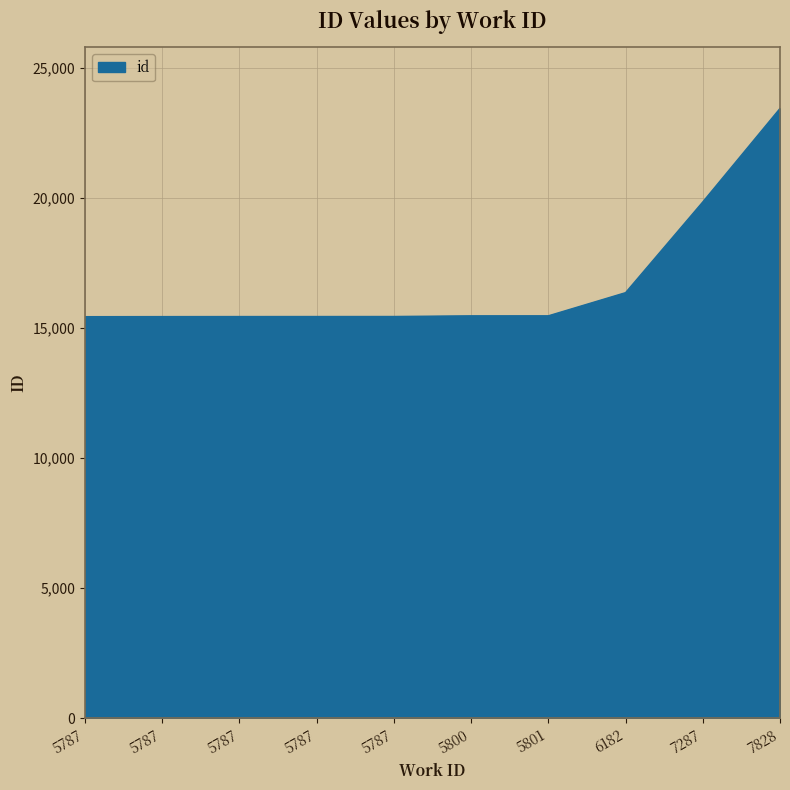

What is the sum of all values?

167779